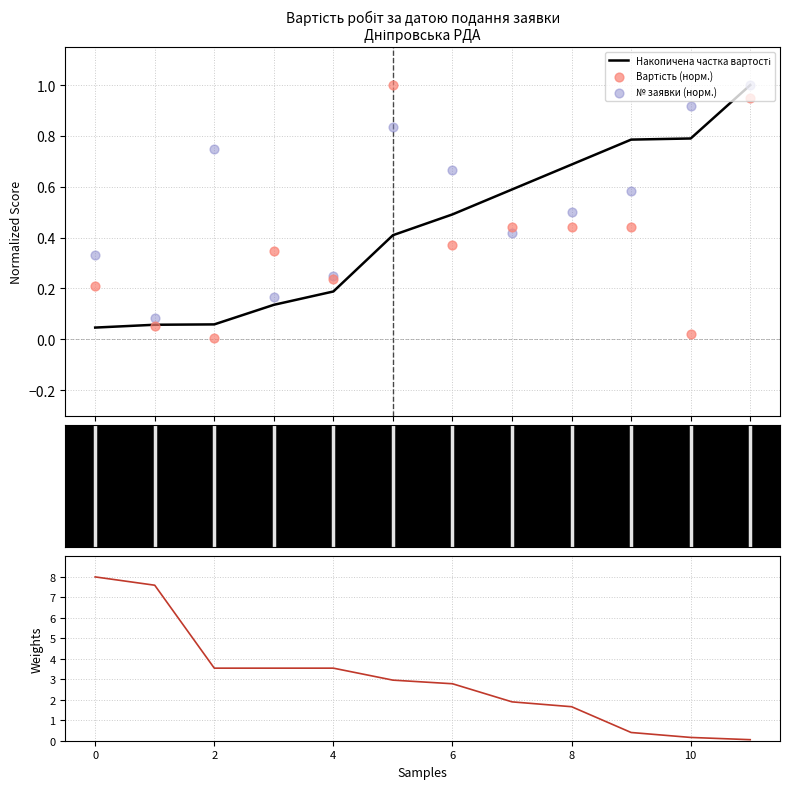

Is the value of Вартість (норм.) at 2 greater than the value of № заявки (норм.) at 12?

No